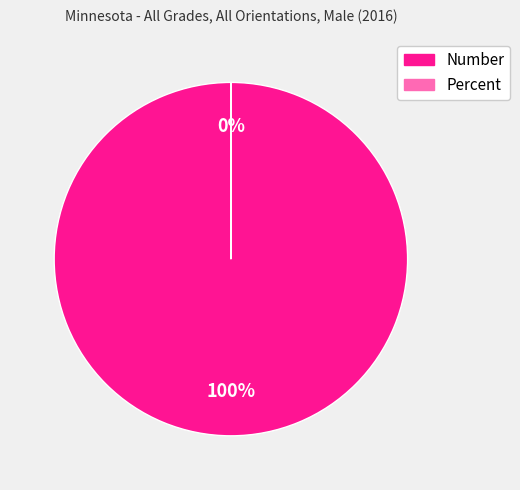

True or false: Percent accounts for 0% of the total.

True